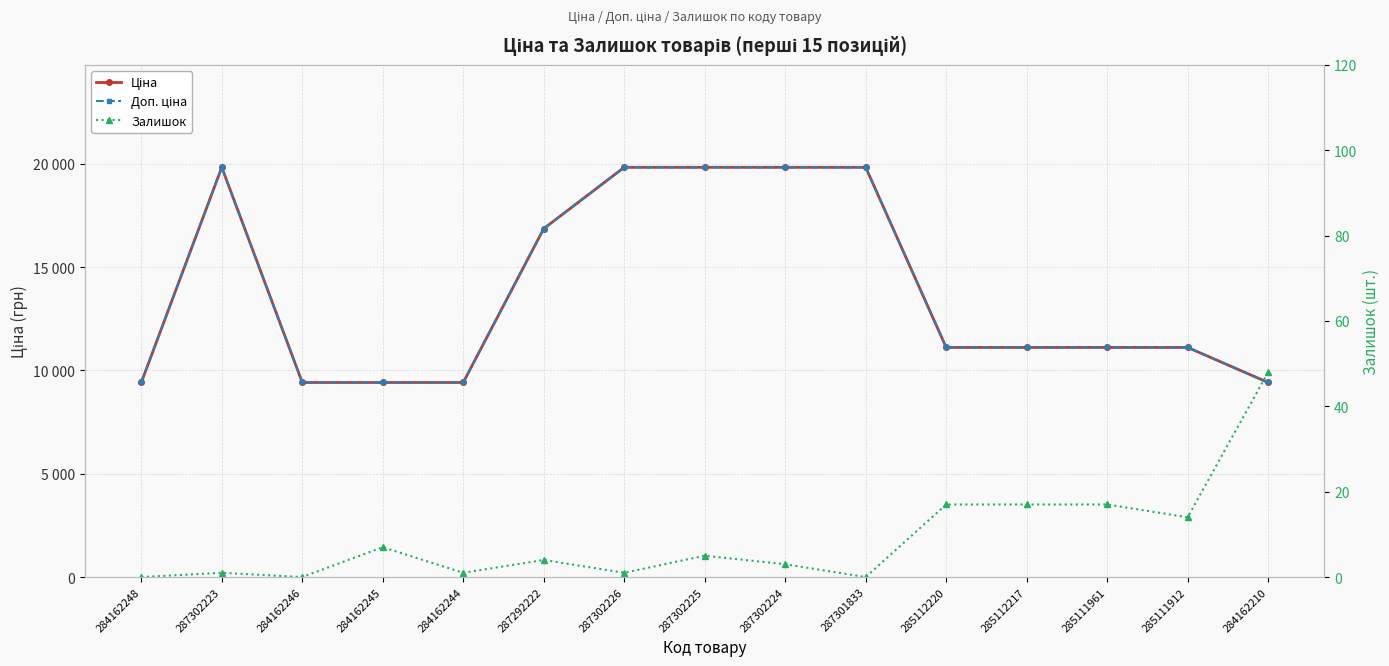

At how many categories does at least one series exceed 10758?

10